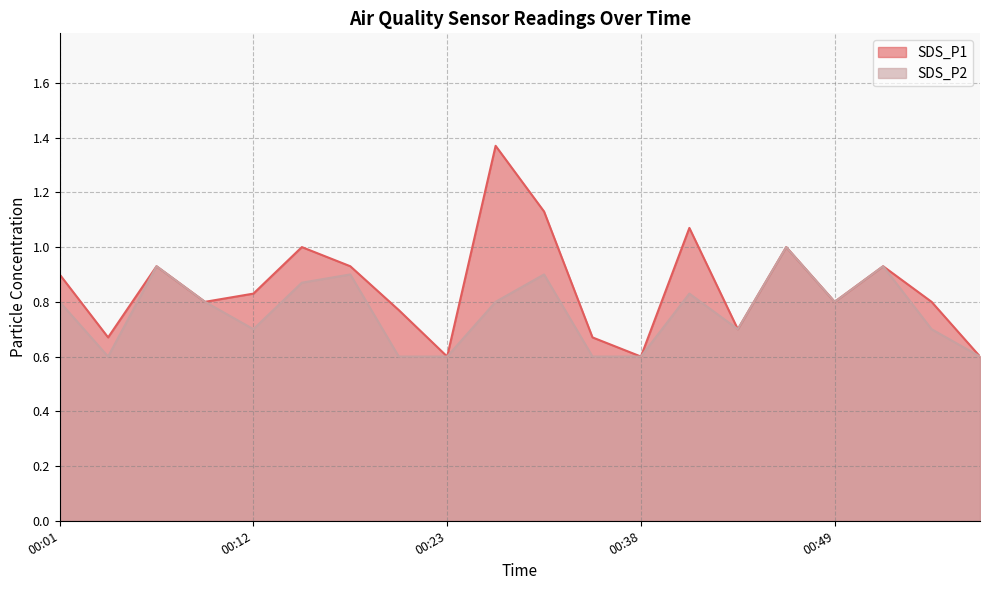

Which series changed the most between 00:38 and 00:54?

SDS_P1